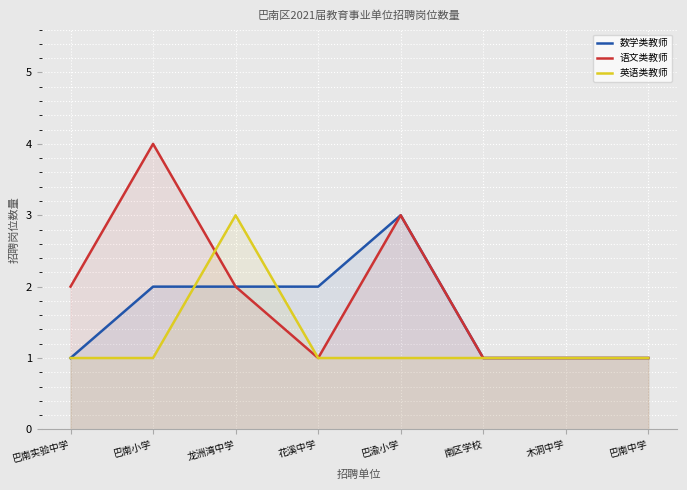

What is the value of the 英语类教师 point at the 2nd from the left?

1